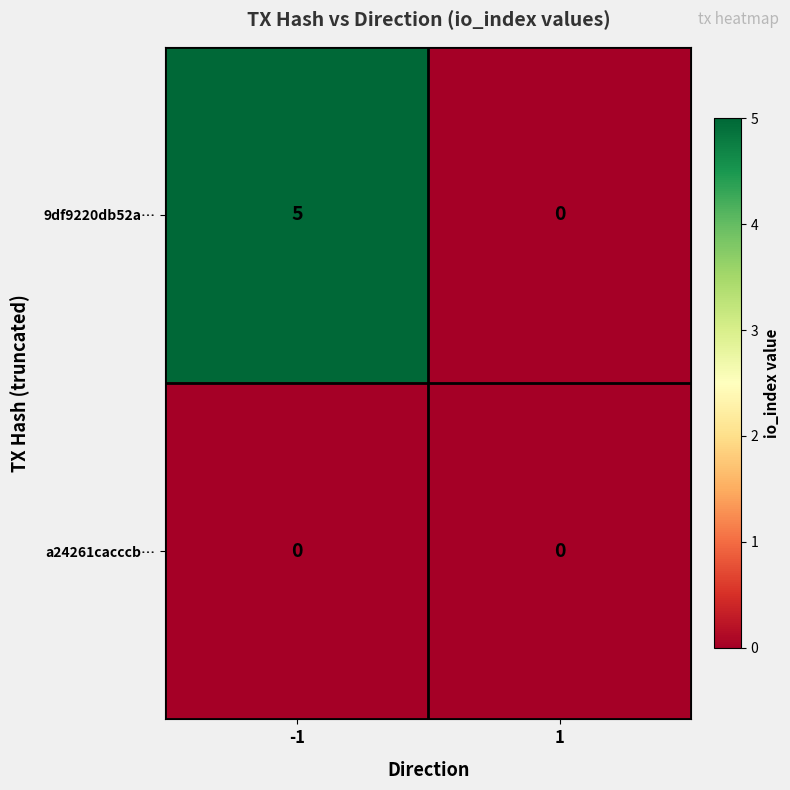

Rank the series by their maximum value, from highest to lowest.

9df9220db52a…, a24261cacccb…